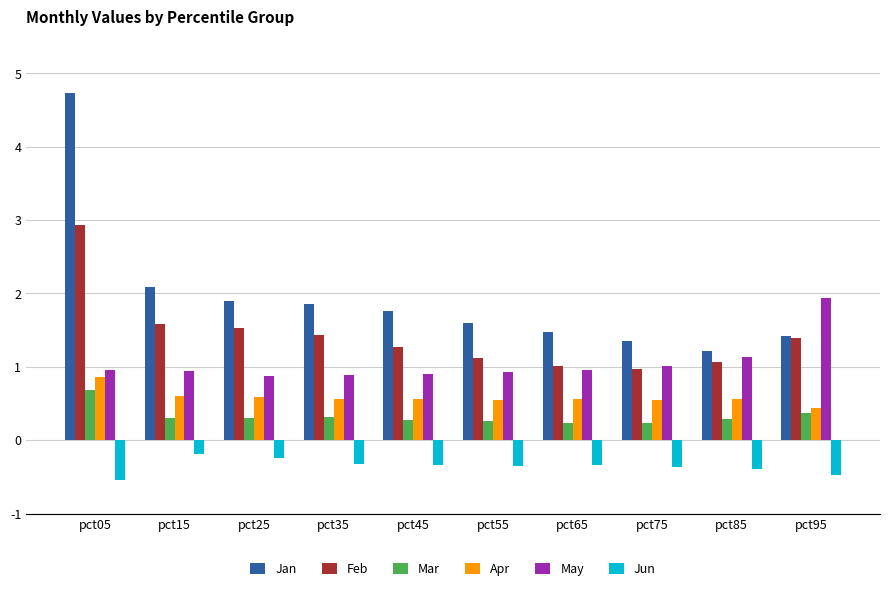

What is the maximum value shown in the chart?

4.7